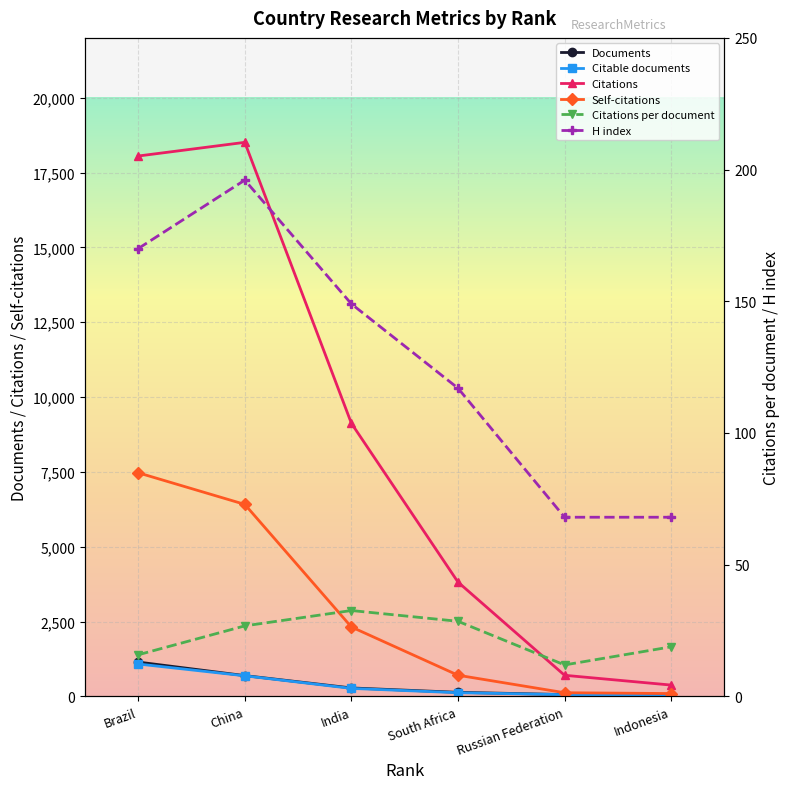

What is the minimum value for Citable documents?

20.0